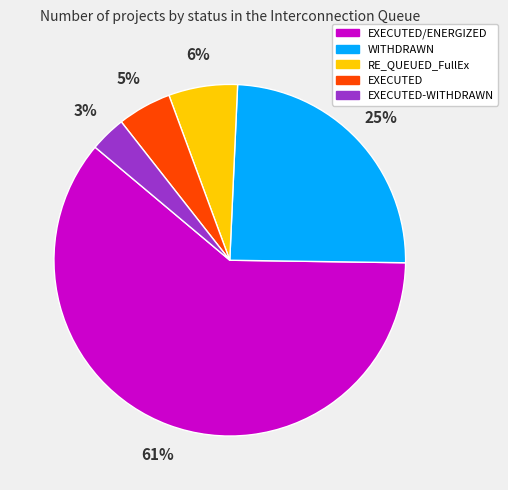

Which category accounts for the majority?

EXECUTED/ENERGIZED